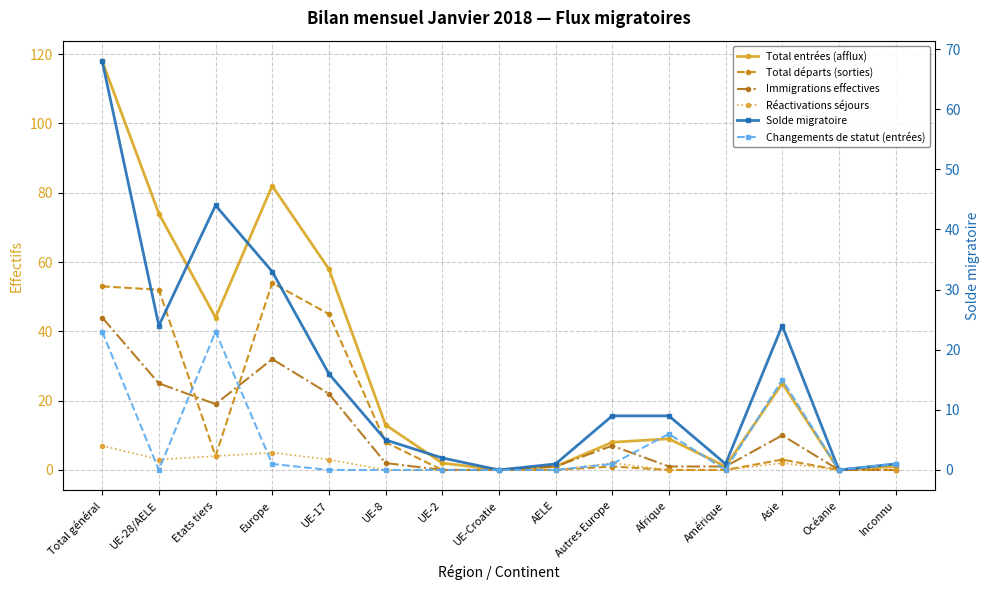

What is the value of the Immigrations effectives point at the 11th from the left?

1